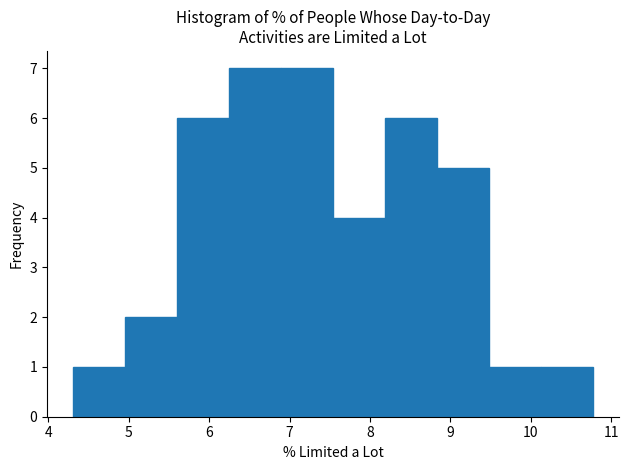

What is the height of the bar covering 8.8 to 9.5 on the x-axis? Neither the bar edges nor the heights are printed on the chart, so give them approximately, as read against the axes.

5